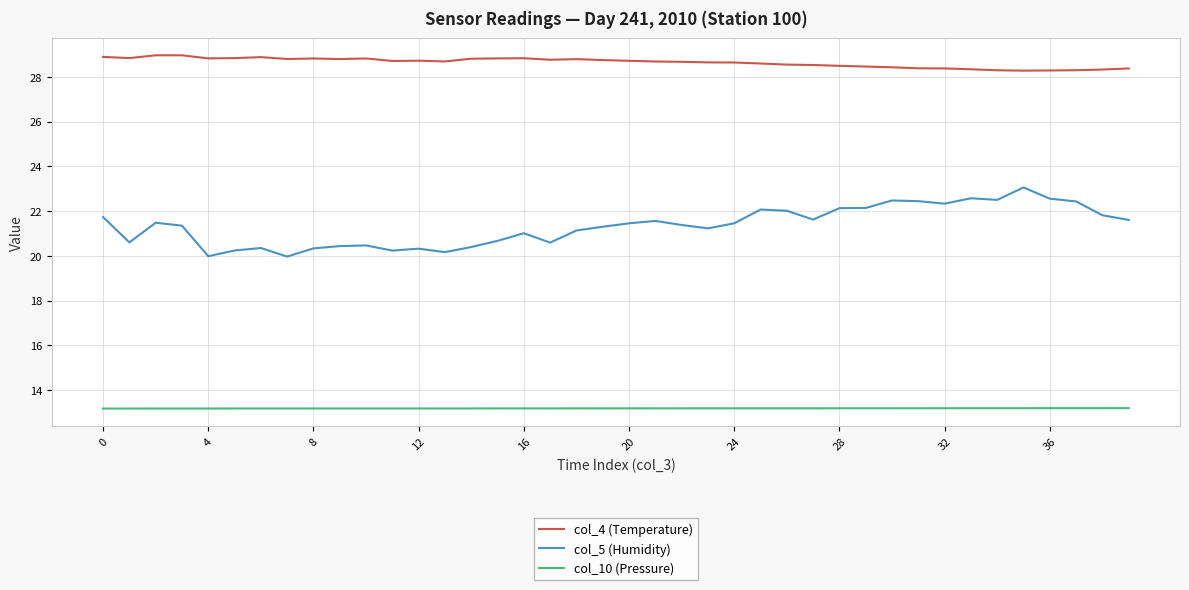

True or false: col_5 (Humidity) and col_10 (Pressure) cross at least once.

False